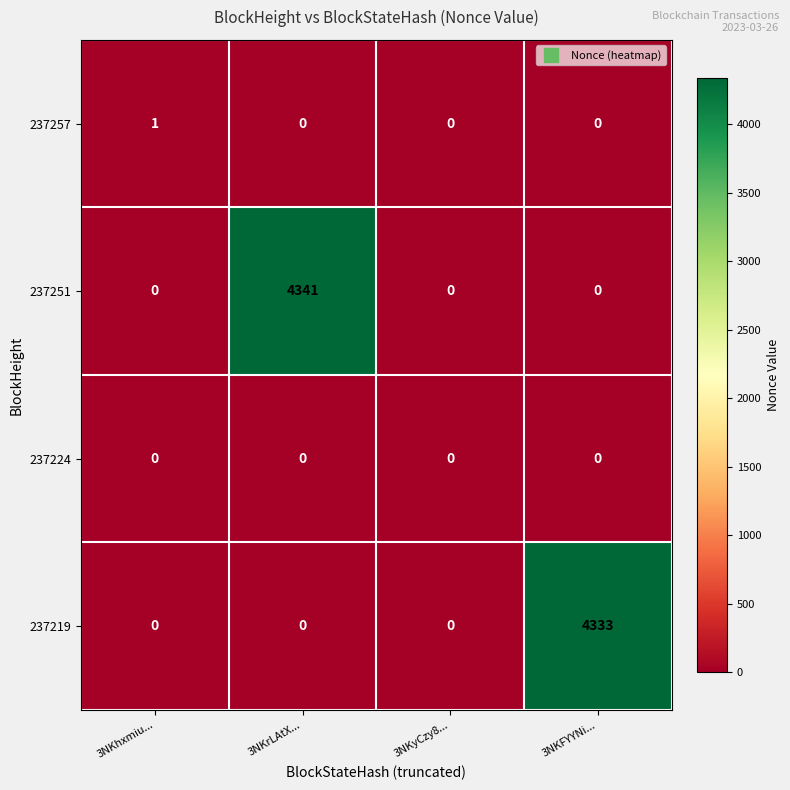

Count the 237251 values in the range 0 to 4341.

4